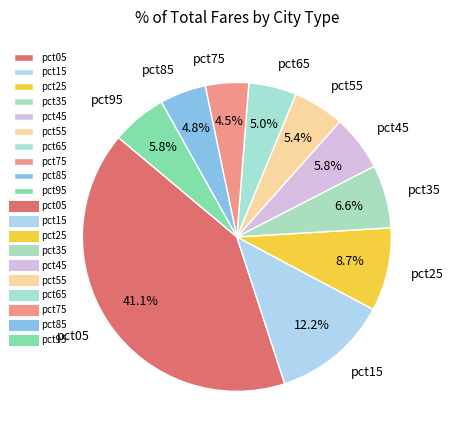

Is it true that pct35 is 7% of the pie?

True